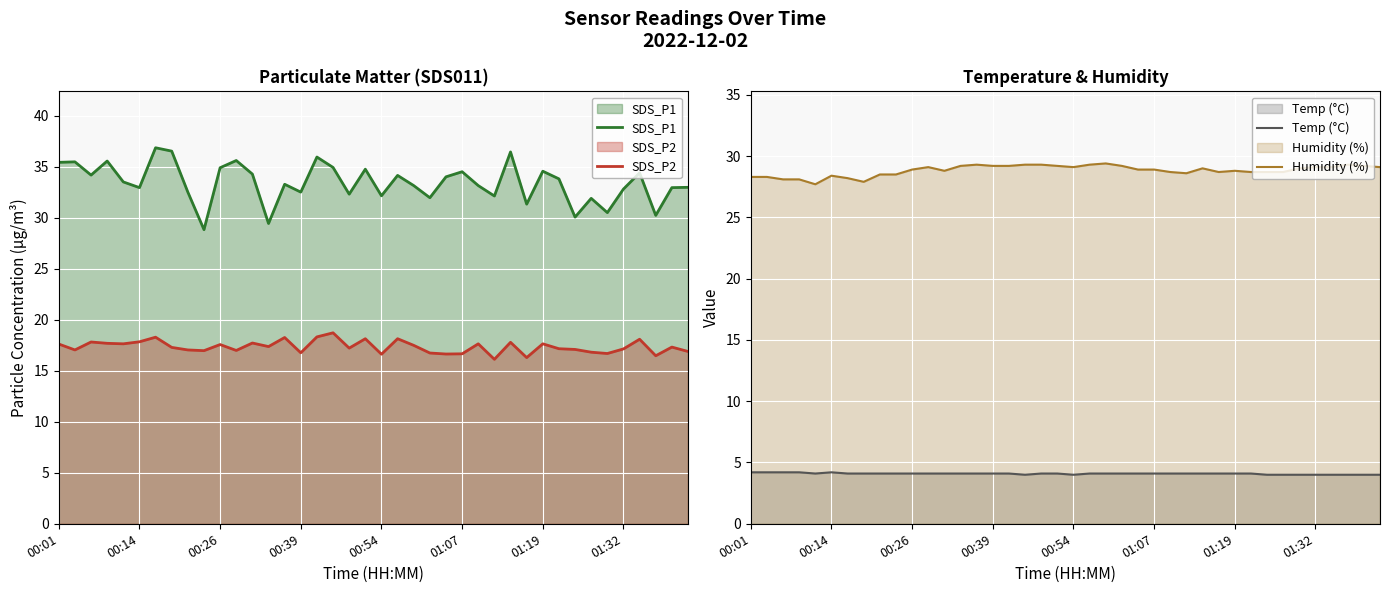

True or false: SDS_P1 and Humidity (%) intersect in this chart.

False